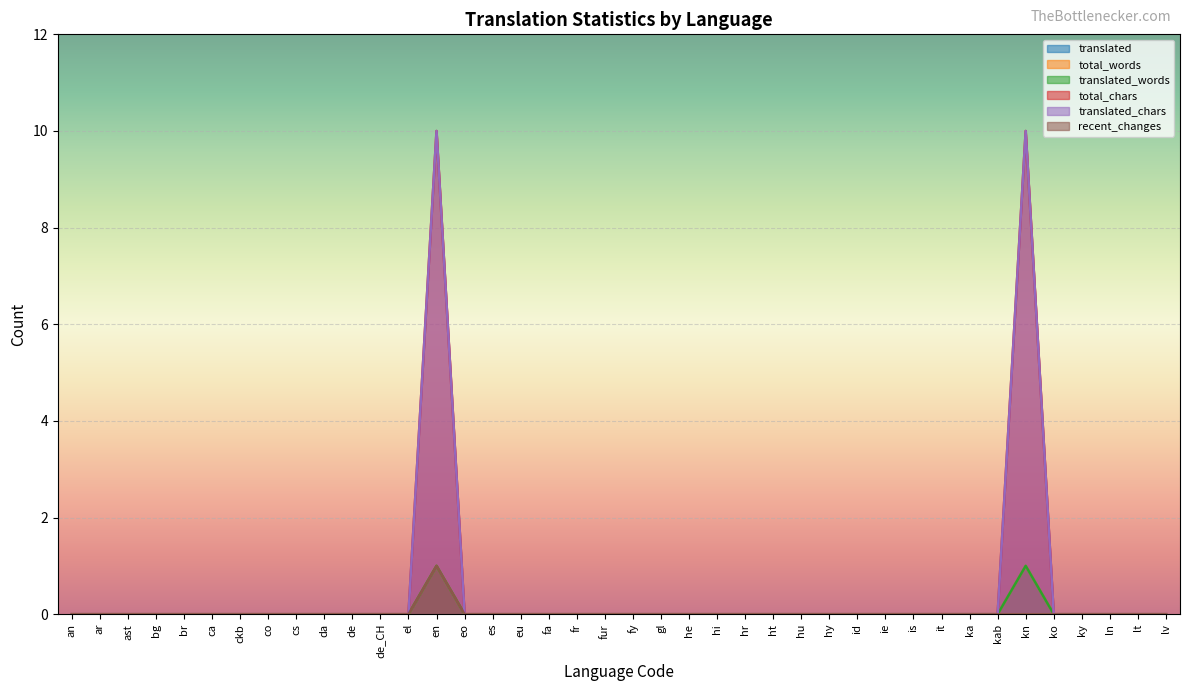

Between da and gl, which is larger?

da